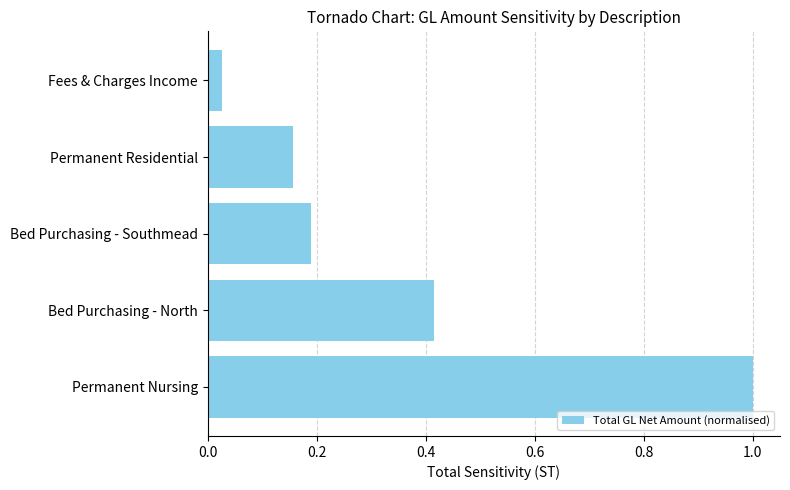

The value at Bed Purchasing - Southmead is 0.3. True or false?

False